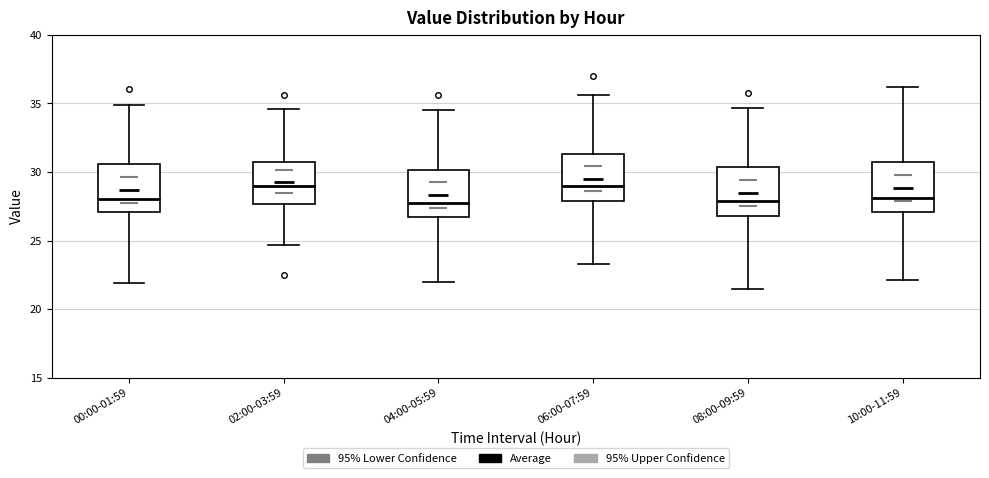

Where does the lower whisker of the box for 02:00-03:59 end on the y-axis? The values are not printed on the chart, so give them approximately, as read against the axis.

24.5